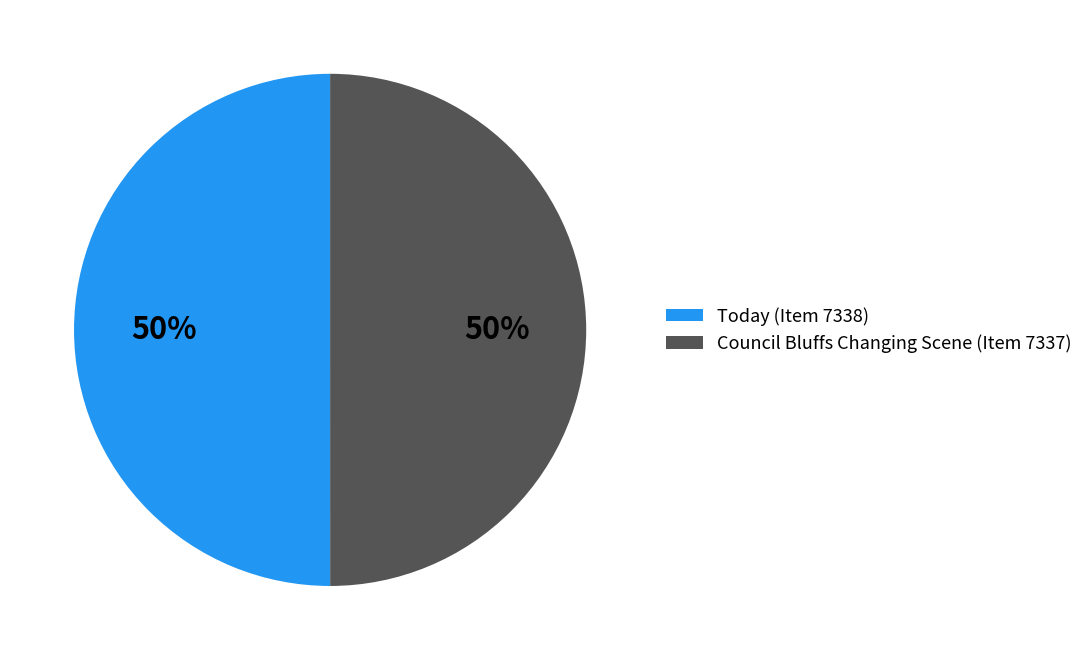

Approximately how many times larger is the value at Today (Item 7338) compared to Council Bluffs Changing Scene (Item 7337)?

1.0